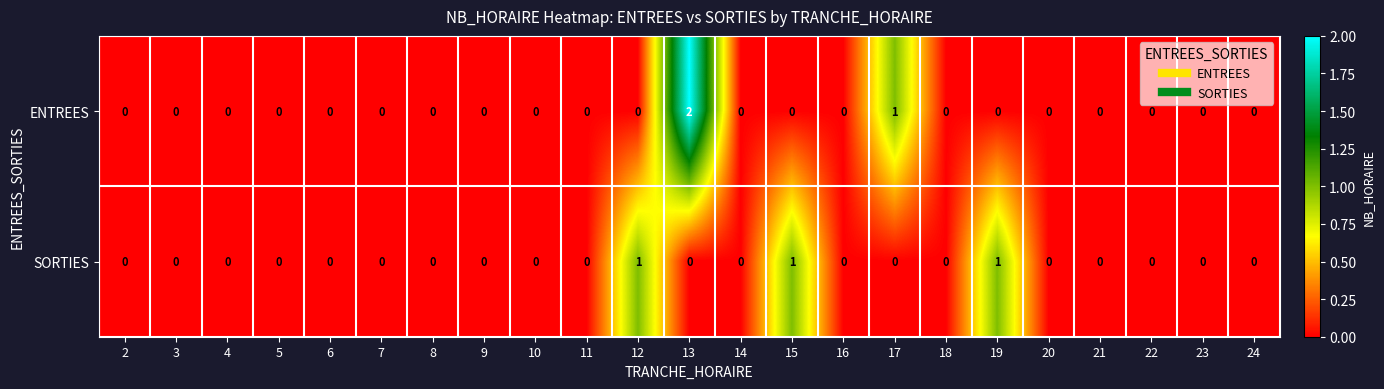

How many series are shown in this chart?

2